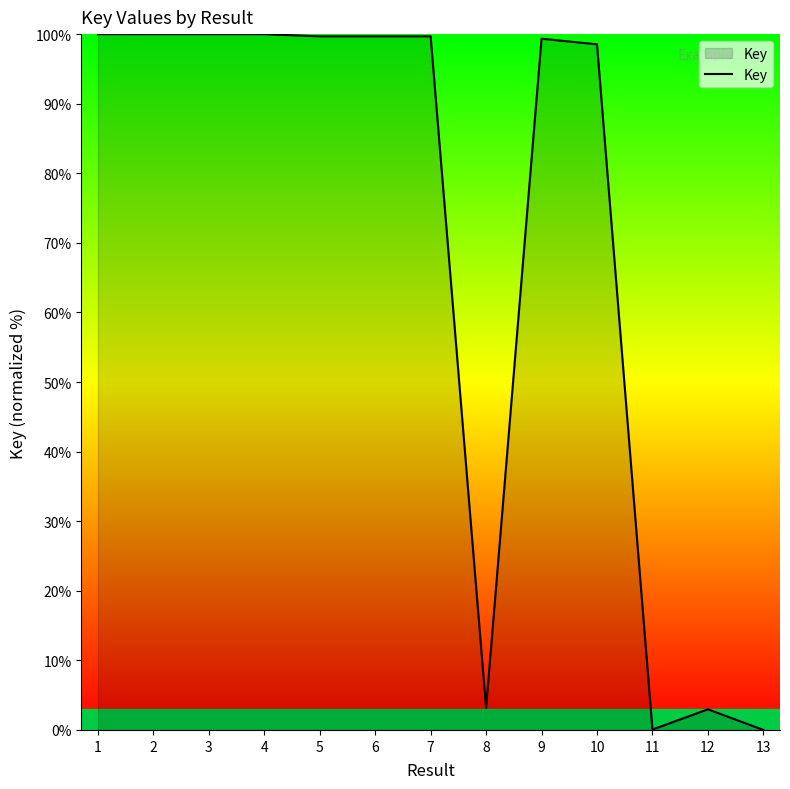

How many distinct data groups are displayed?

1